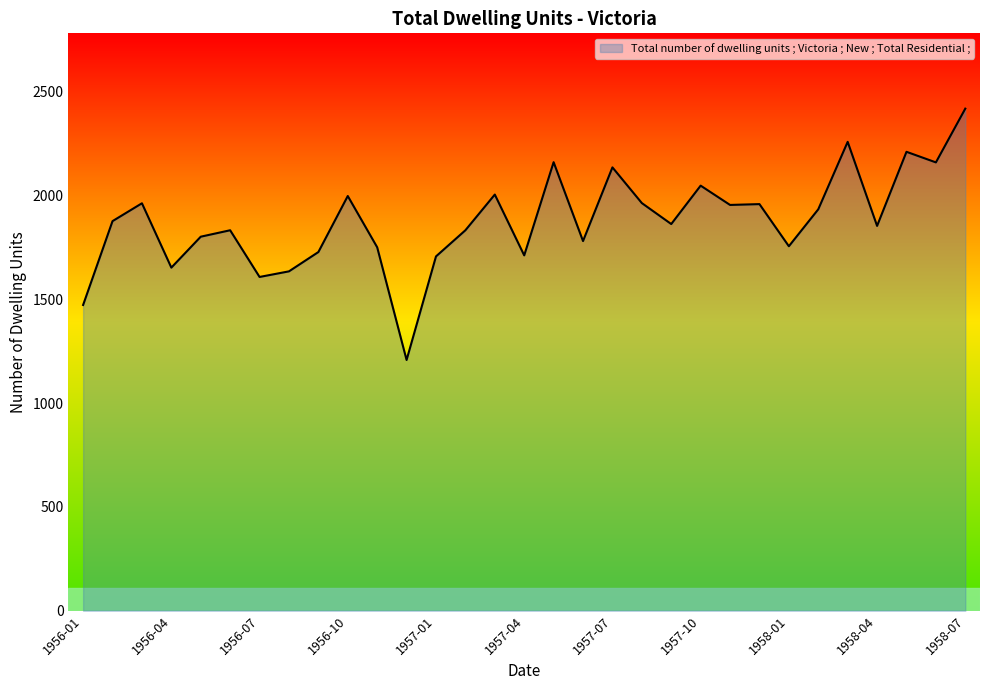

What is the difference between the maximum and minimum values?

1211